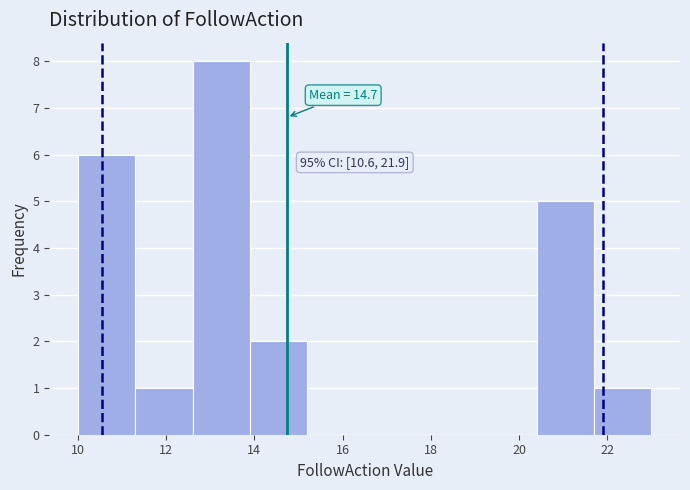

Over which range of the x-axis is the bar tallest?

12.6 to 13.9